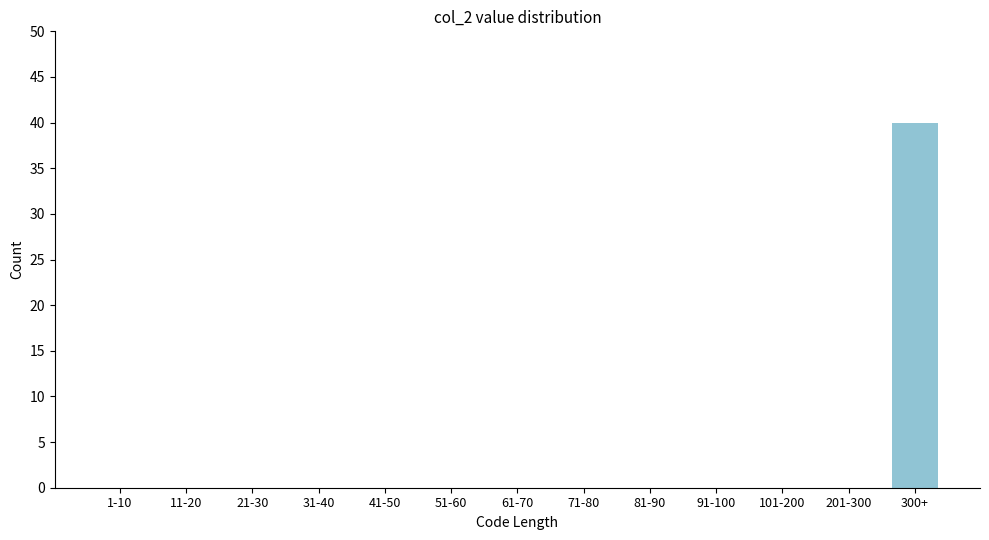

Reading left to right, transcribe all the data shown in this chart.

1-10=0	11-20=0	21-30=0	31-40=0	41-50=0	51-60=0	61-70=0	71-80=0	81-90=0	91-100=0	101-200=0	201-300=0	300+=40